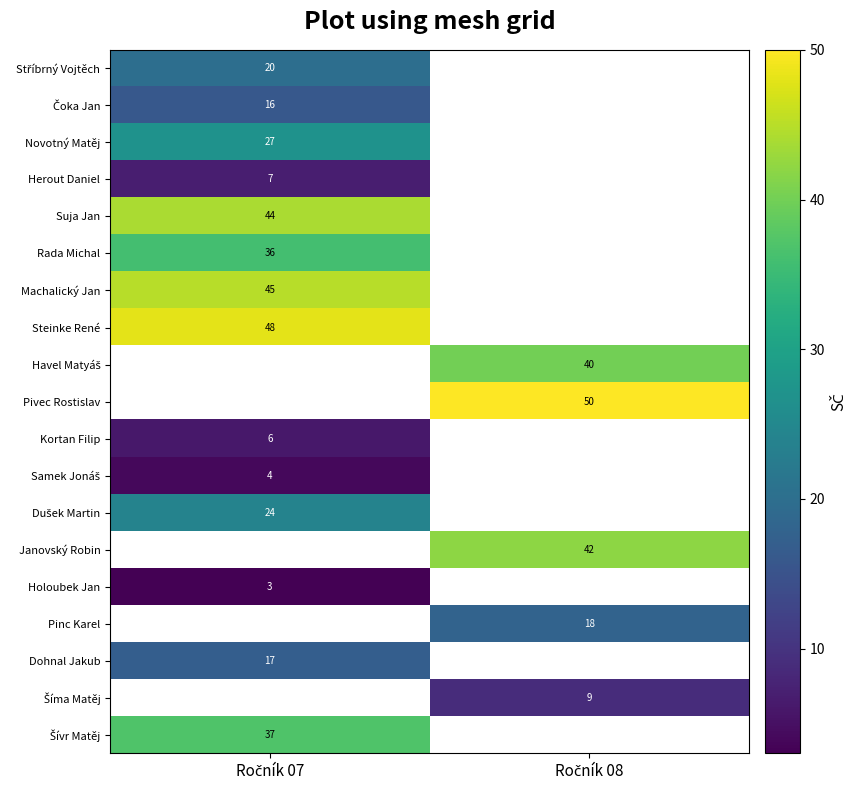

Which category has the highest value in the Holoubek Jan series?

Ročník 07